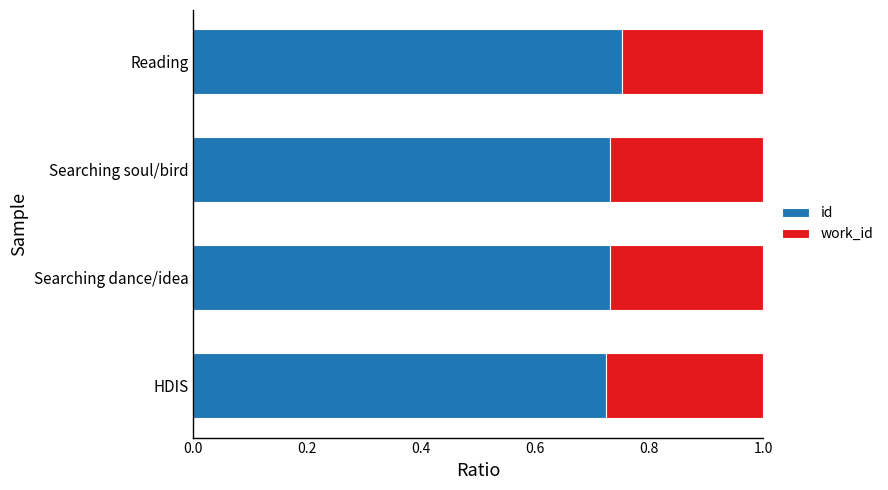

What is the total value across all series at Searching dance/idea?

1.0